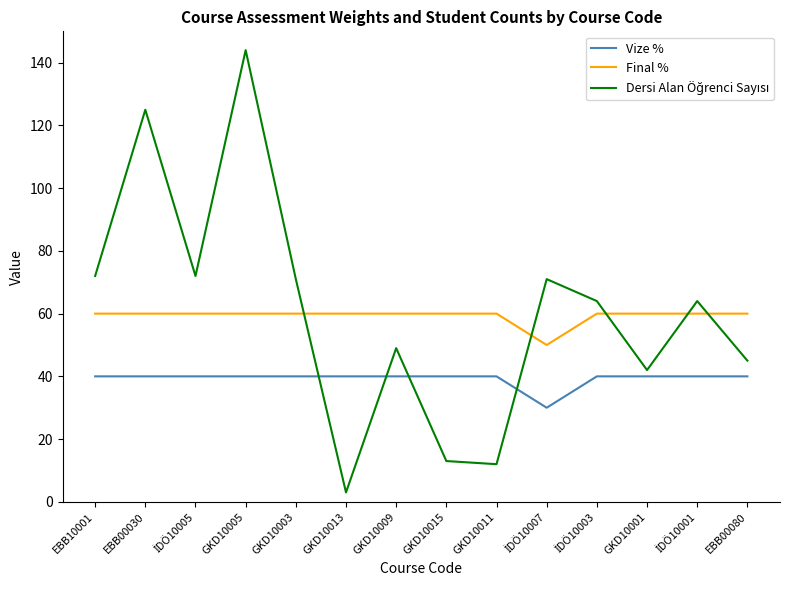

Count the Vize % values in the range 40 to 41.

13